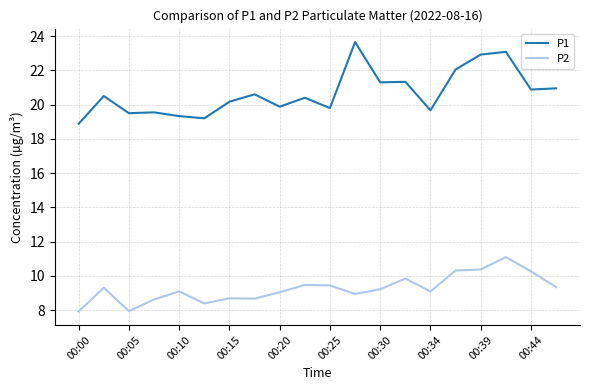

True or false: P2 and P1 intersect in this chart.

False